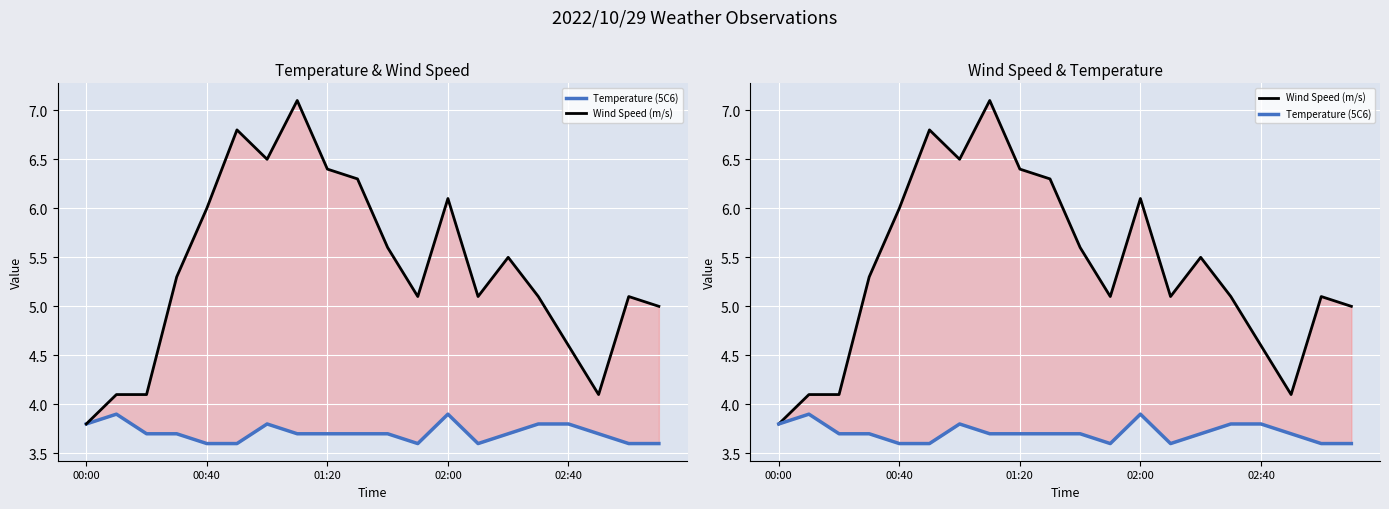

True or false: Temperature (5C6) and Wind Speed (m/s) cross at least once.

False